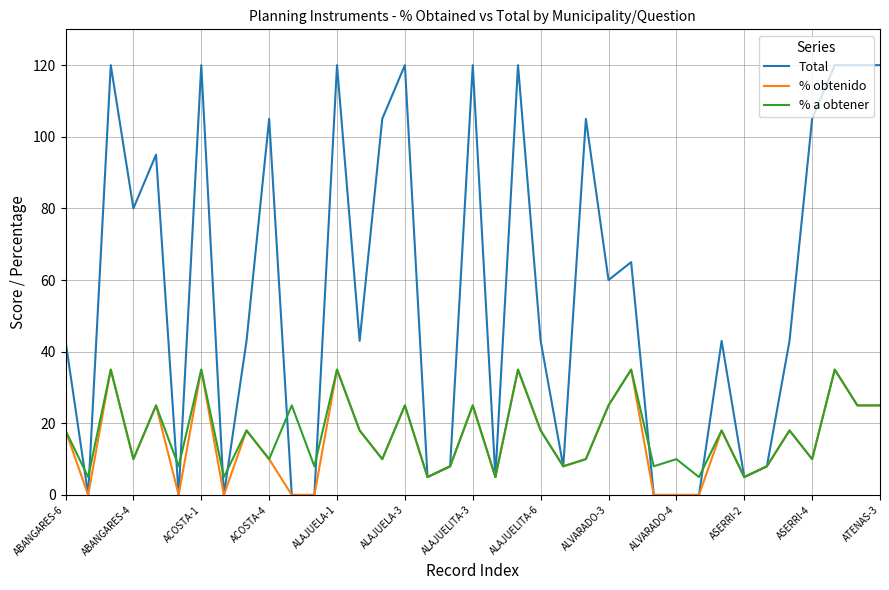

Which series has the largest total across all categories?

Total